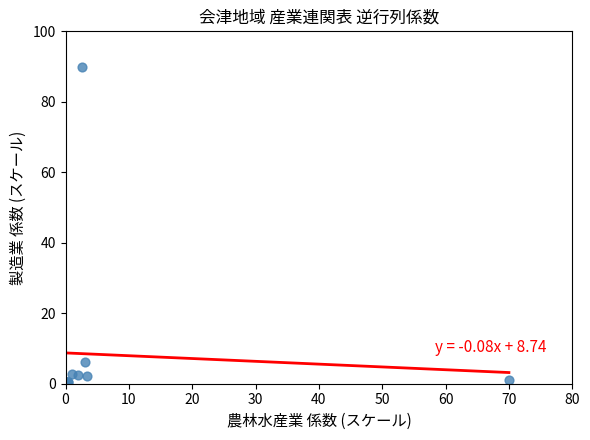

What Y value in the scatter plot is closest to 45?

6.1